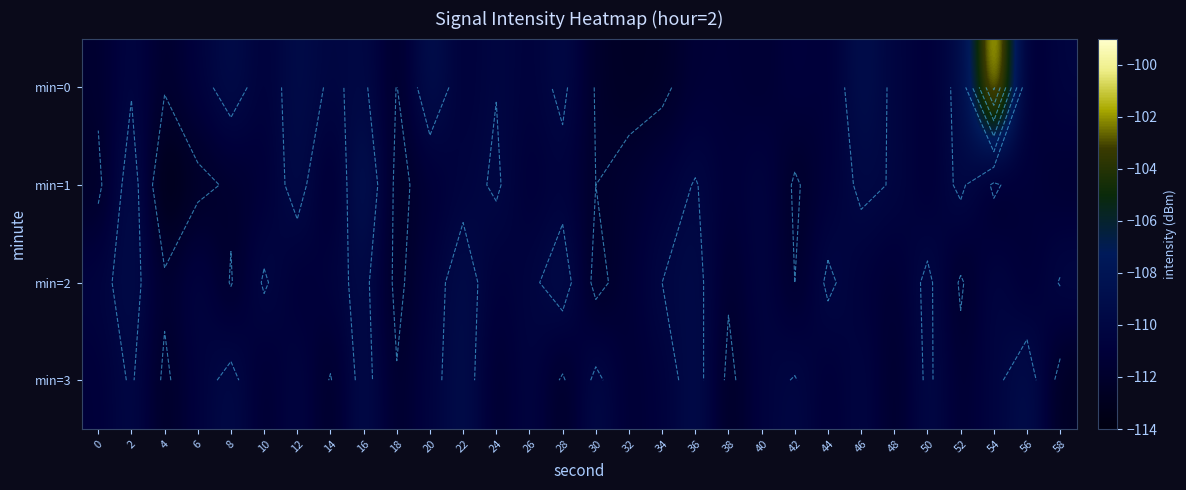

How many distinct data groups are displayed?

4